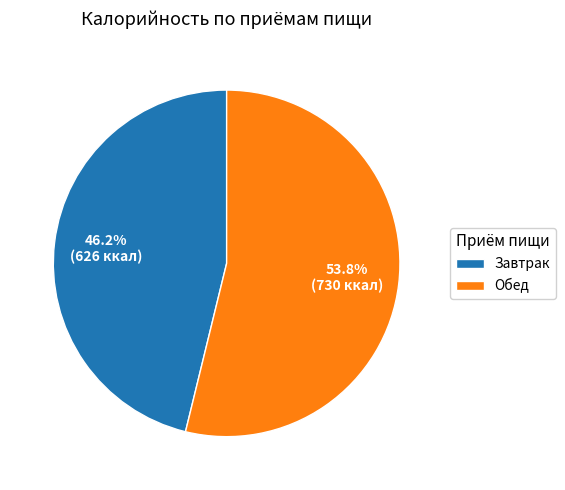

Which category accounts for the majority?

Обед